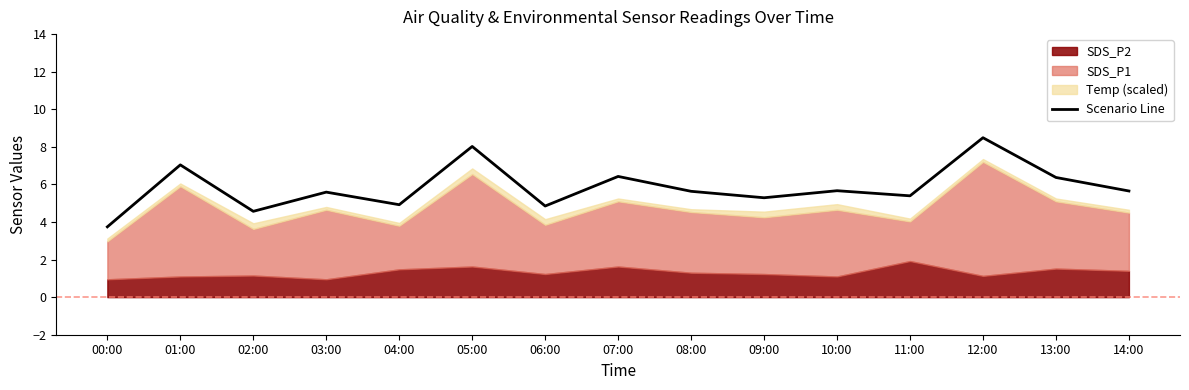

What is the change in value from 02:00 to 10:00?

+1.1